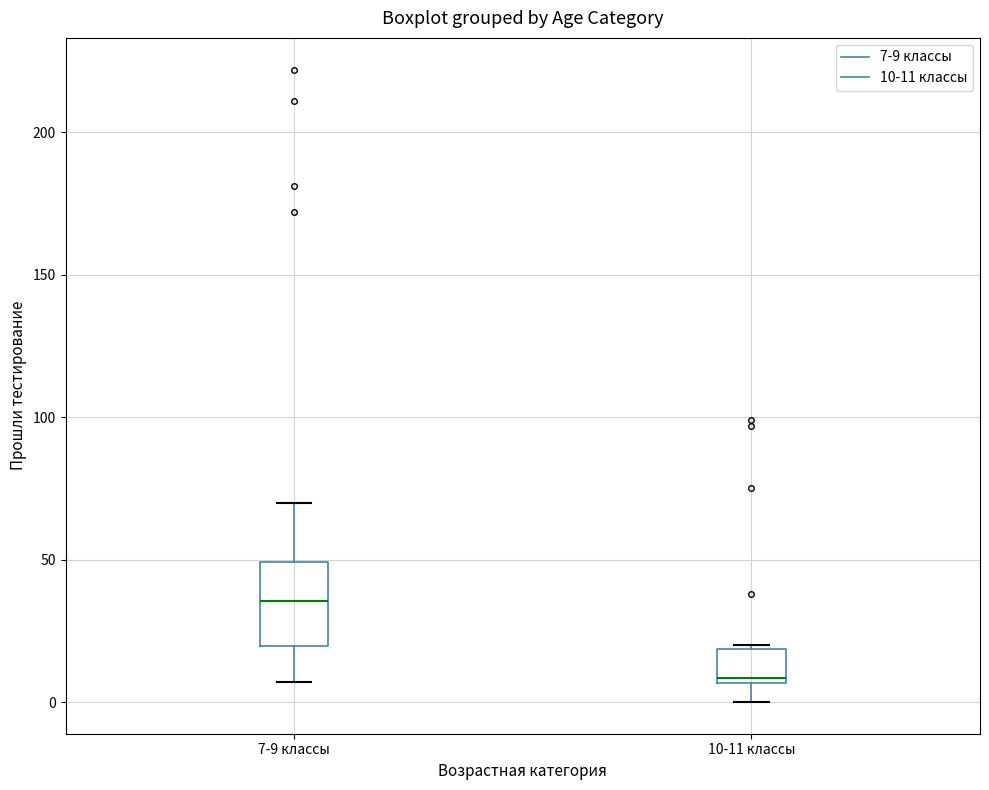

Where does the lower whisker of the box for 10-11 классы end on the y-axis? The values are not printed on the chart, so give them approximately, as read against the axis.

0